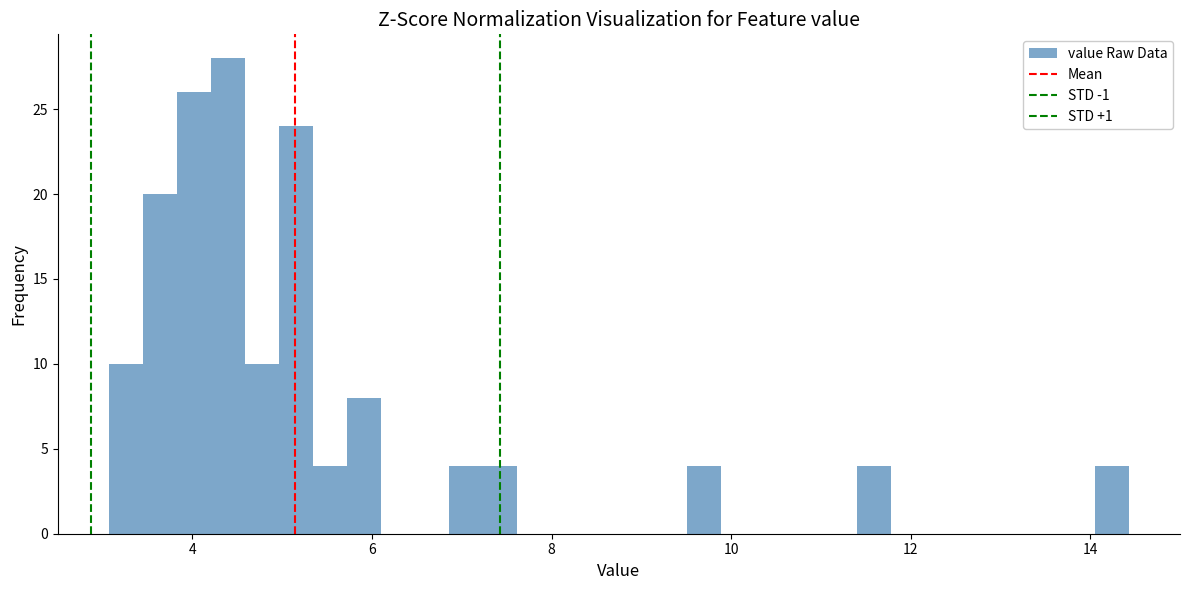

Around what value on the x-axis is the tallest bar? Give the approximate position of its centre, as read against the axis.

4.4